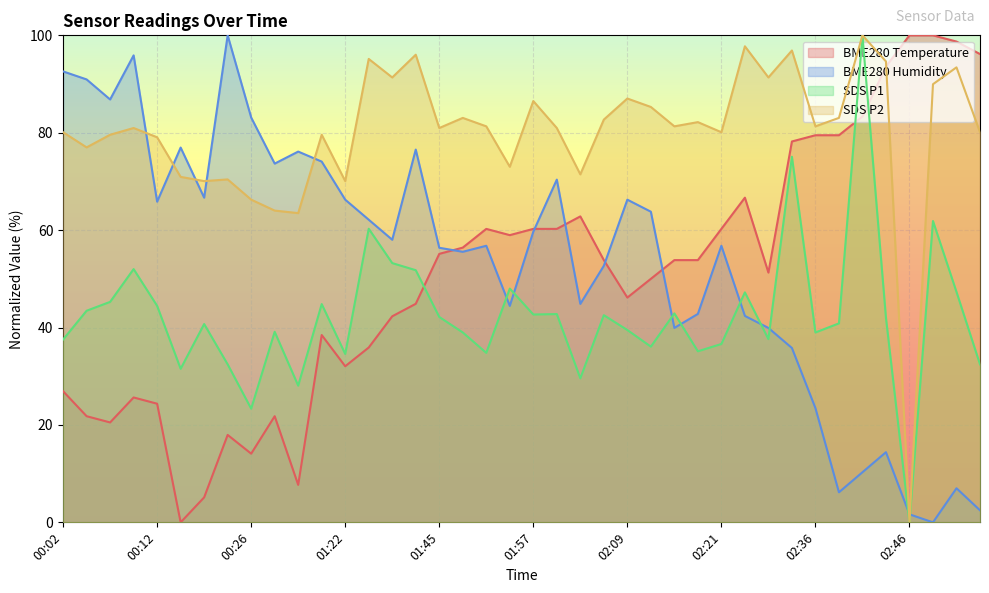

What are all the series names shown in the legend?

BME280 Temperature, BME280 Humidity, SDS P1, SDS P2